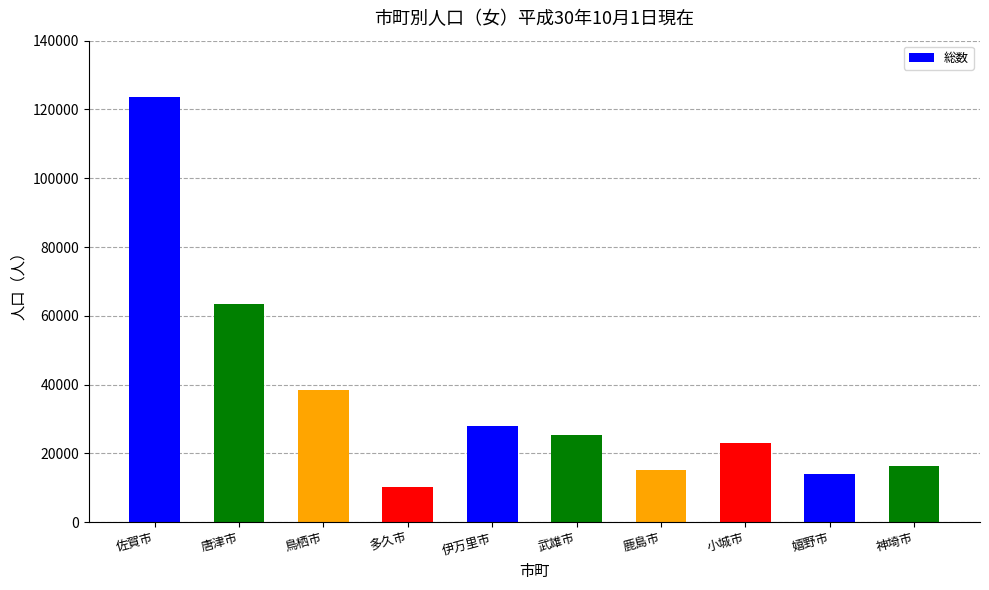

The value at 鳥栖市 is 16865. True or false?

False